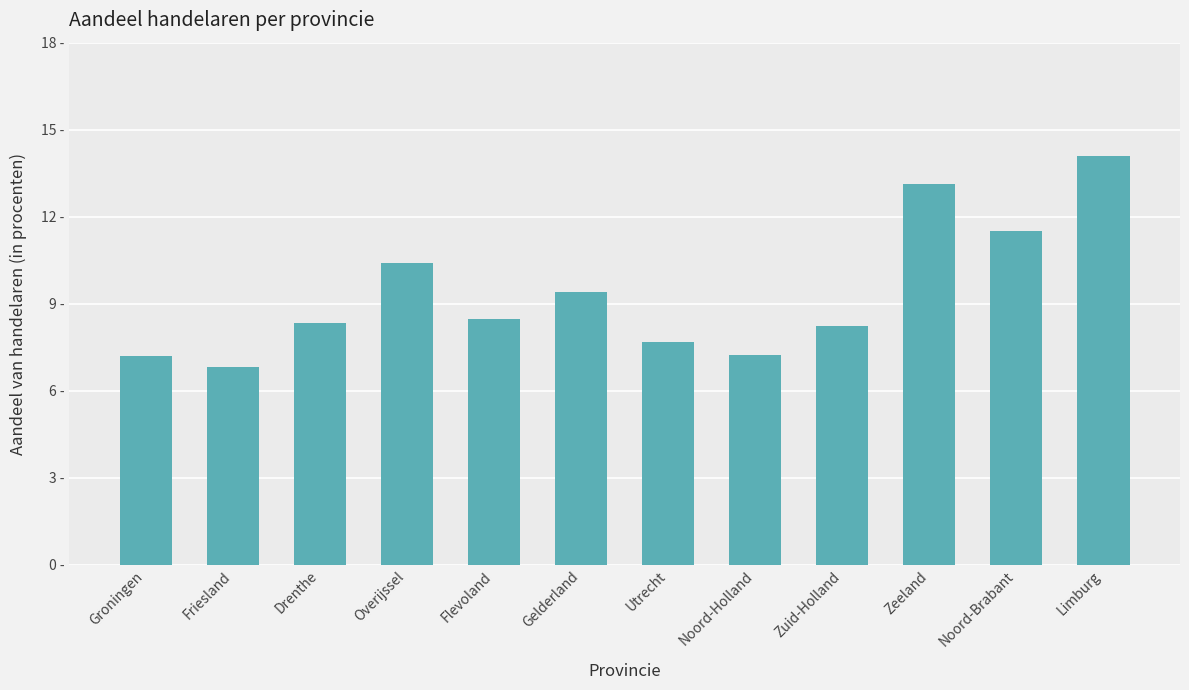

Reading right to left, what are all the values shown in this chart?

Limburg=14.1	Noord-Brabant=11.5	Zeeland=13.1	Zuid-Holland=8.2	Noord-Holland=7.2	Utrecht=7.7	Gelderland=9.4	Flevoland=8.5	Overijssel=10.4	Drenthe=8.3	Friesland=6.8	Groningen=7.2